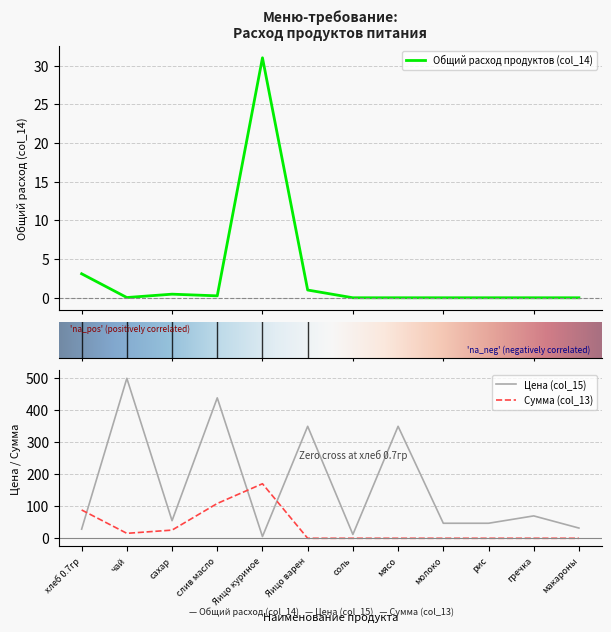

What is the label of the 10th point from the right?

сахар